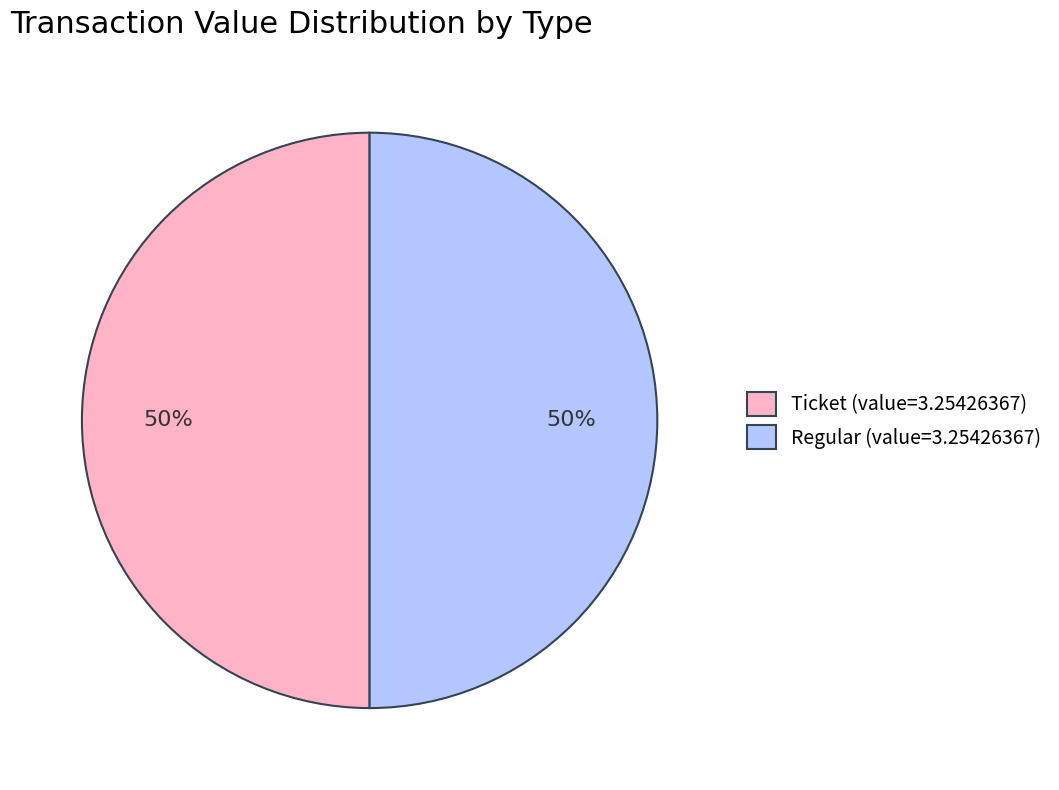

Approximately how many times larger is the value at Regular (value=3.25426367) compared to Ticket (value=3.25426367)?

1.0